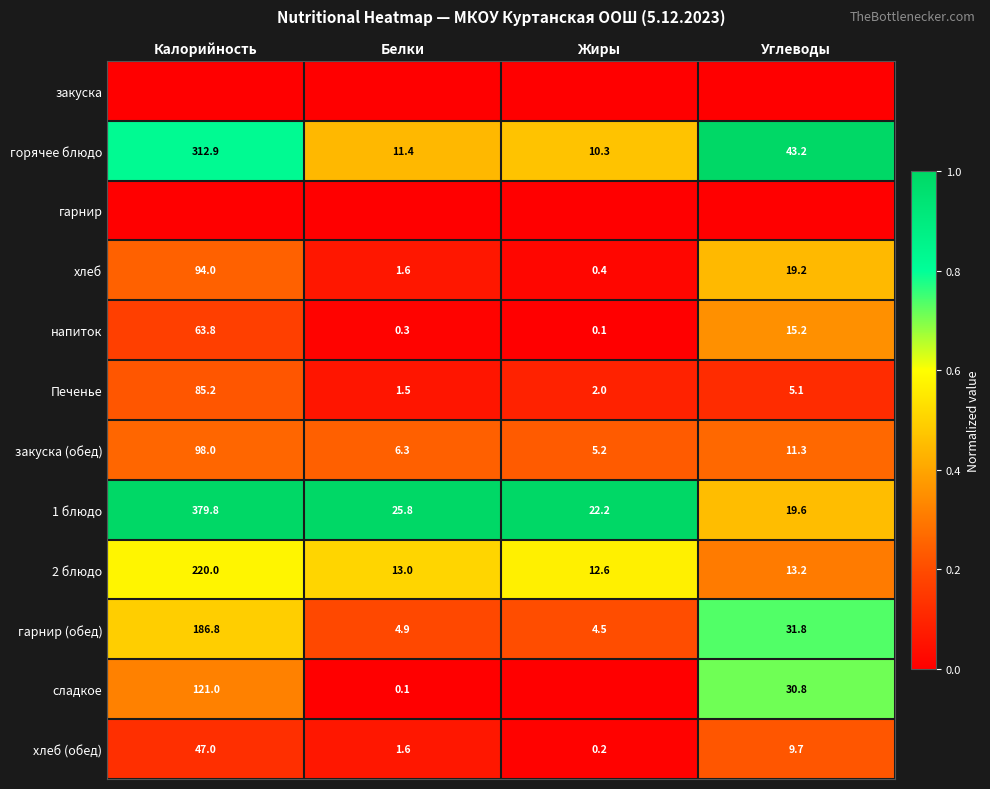

Rank the categories by закуска (обед) value from highest to lowest.

Калорийность, Углеводы, Белки, Жиры